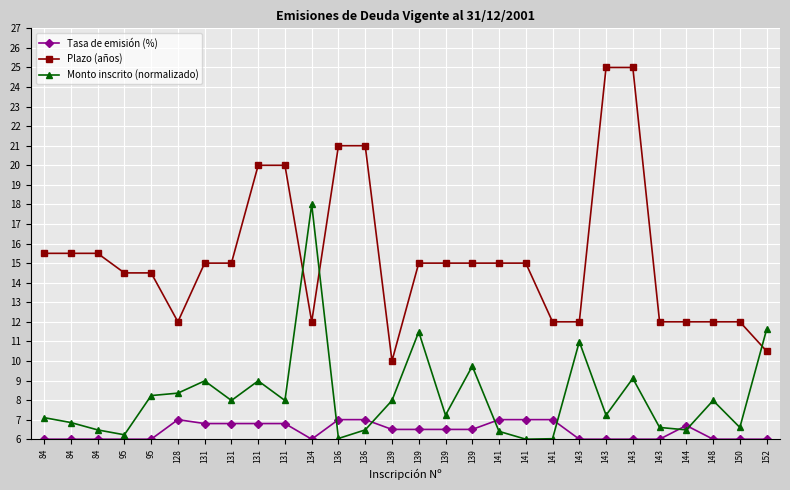

Reading left to right, list all the values displayed in this chart.

Tasa de emisión (%): 6.0	6.0	6.0	6.0	6.0	7.0	6.8	6.8	6.8	6.8	6.0	7.0	7.0	6.5	6.5	6.5	6.5	7.0	7.0	7.0	6.0	6.0	6.0	6.0	6.7	6.0	6.0	6.0
Plazo (años): 15.5	15.5	15.5	14.5	14.5	12.0	15.0	15.0	20.0	20.0	12.0	21.0	21.0	10.0	15.0	15.0	15.0	15.0	15.0	12.0	12.0	25.0	25.0	12.0	12.0	12.0	12.0	10.5
Monto inscrito (normalizado): 7.1	6.9	6.5	6.2	8.2	8.4	9.0	8.0	9.0	8.0	18.0	6.0	6.5	8.0	11.5	7.2	9.7	6.4	6.0	6.0	11.0	7.2	9.1	6.6	6.5	8.0	6.6	11.6